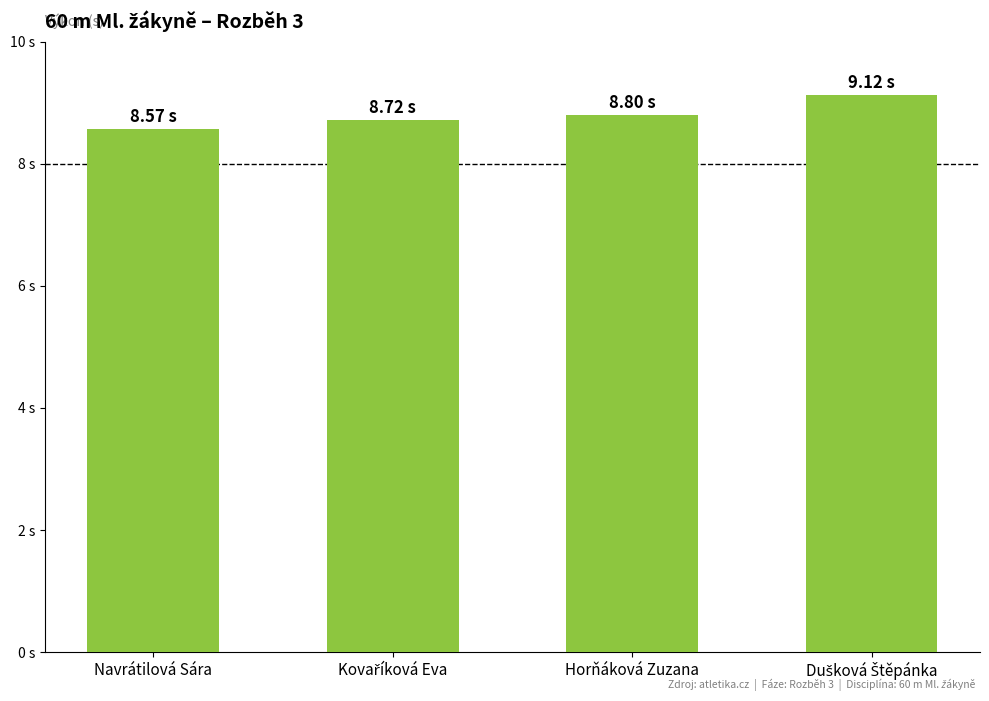

Is it true that the value at Dušková Štěpánka is 9.1?

True